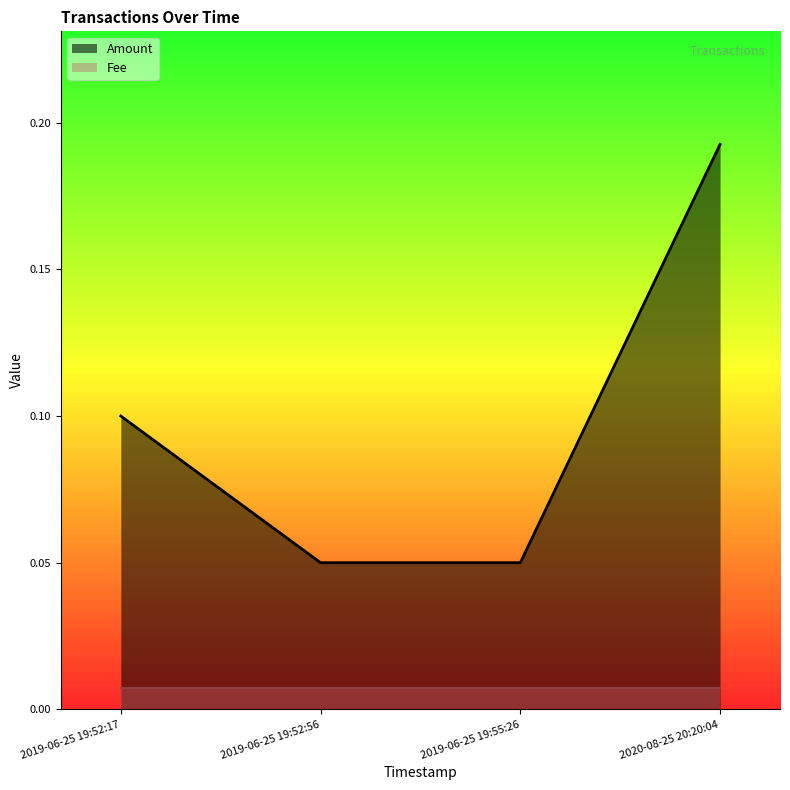

List the labels in order of value, smallest first.

2019-06-25 19:52:56, 2019-06-25 19:55:26, 2019-06-25 19:52:17, 2020-08-25 20:20:04